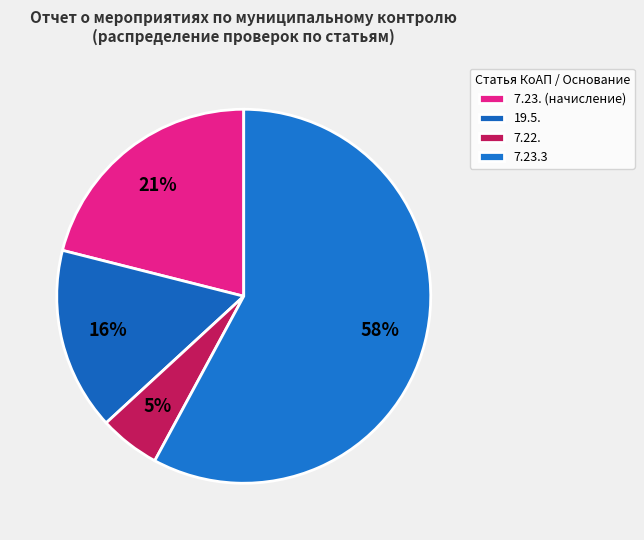

How many segments does this pie chart have?

4